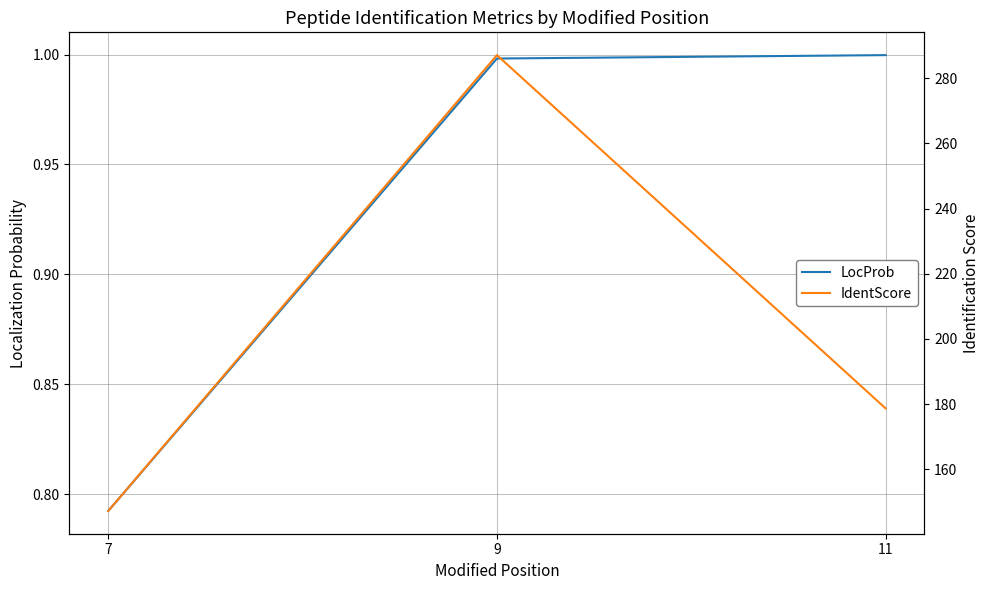

At how many categories does at least one series exceed 98?

3